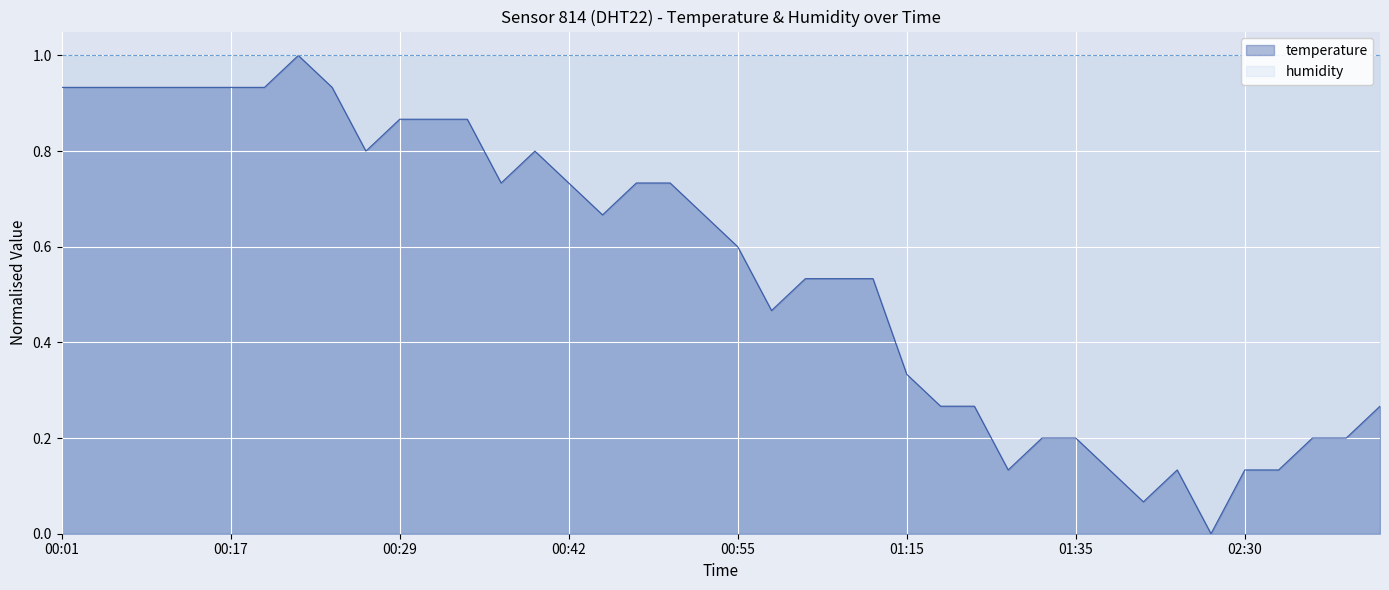

What is the maximum value for temperature?

1.0